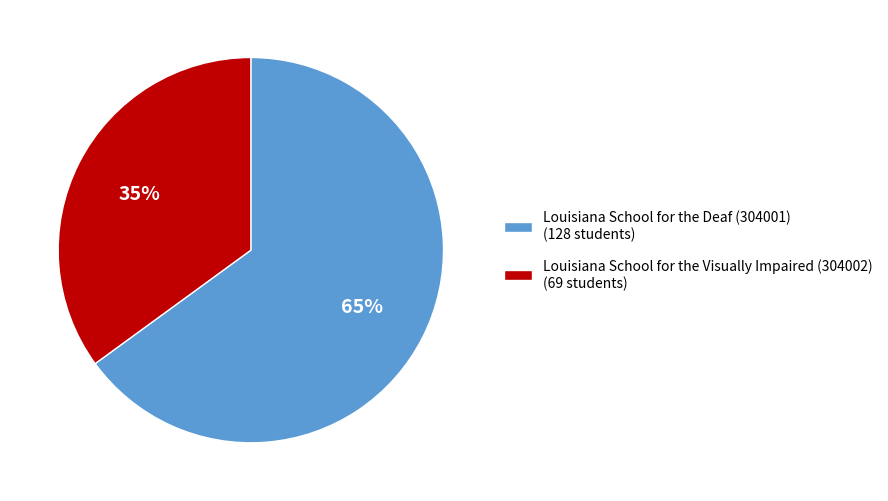

Do Louisiana School for the Visually Impaired (304002) (69 students) and Louisiana School for the Deaf (304001) (128 students) together represent more than half of the pie?

Yes